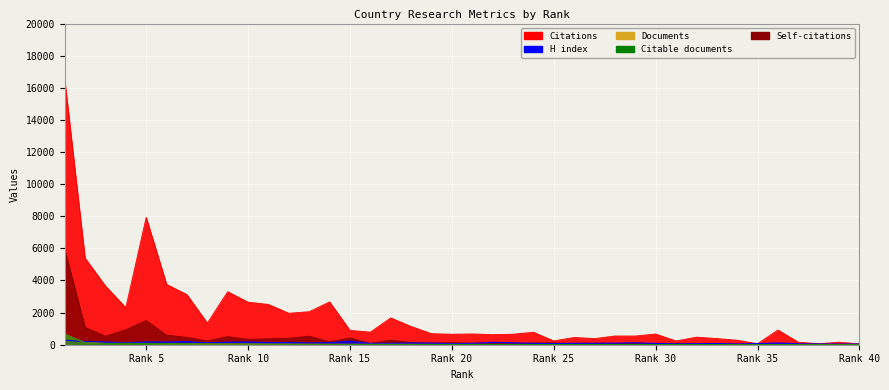

Where is the first local minimum for H index?

4